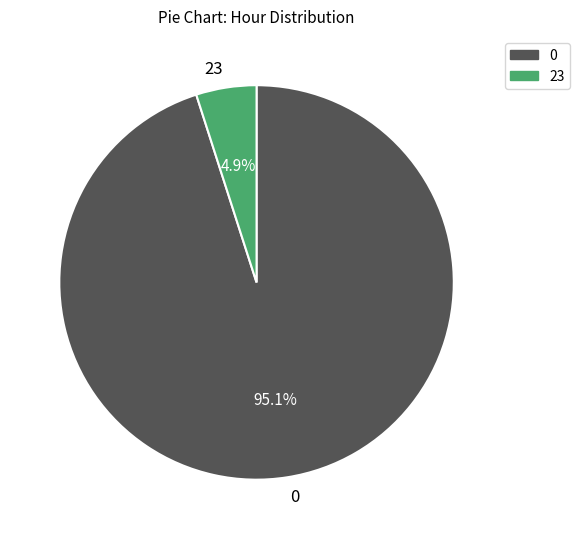

What portion of the pie excludes 0?

4.9%